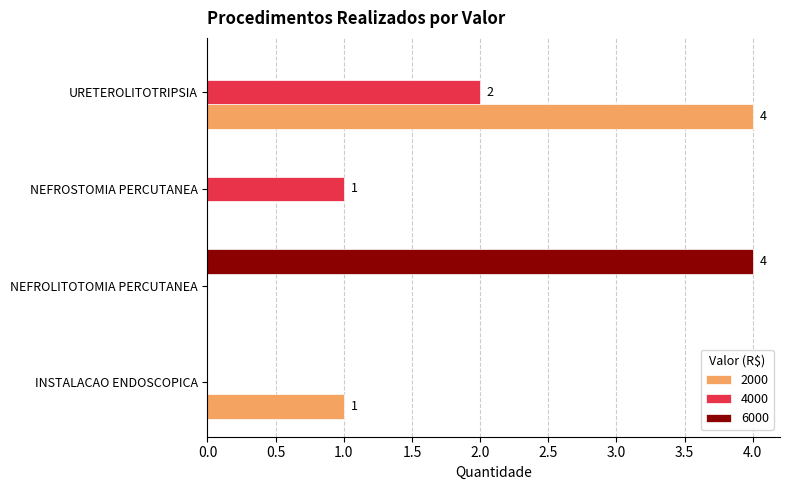

Is the value of 2000 at NEFROSTOMIA PERCUTANEA greater than the value of 4000 at NEFROSTOMIA PERCUTANEA?

No